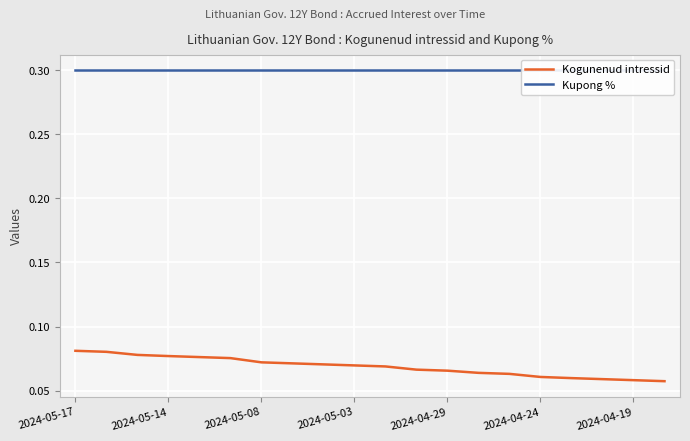

List the series in order of their overall mean, highest first.

Kupong %, Kogunenud intressid